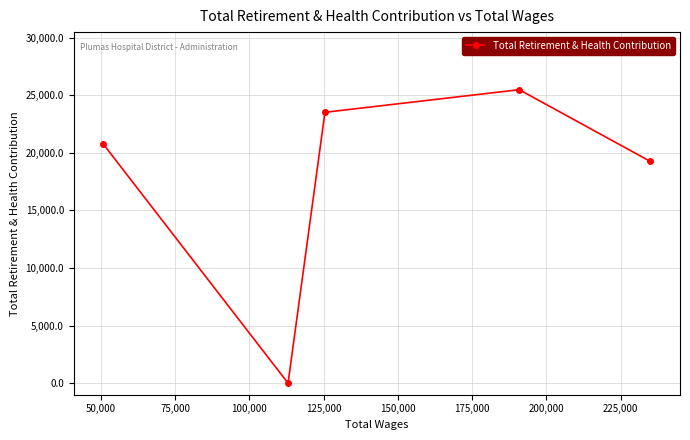

What is the maximum value shown in the chart?

25485